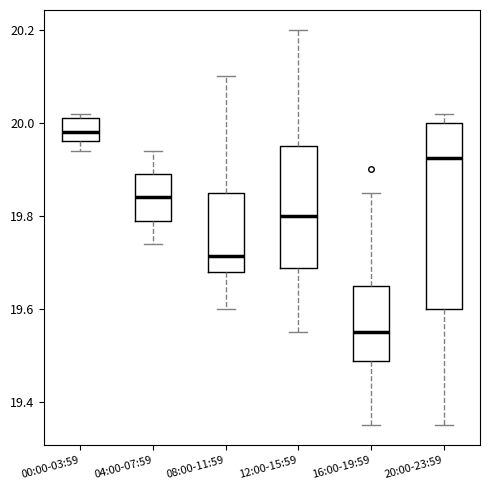

Where does the upper whisker of the box for 16:00-19:59 end on the y-axis? The values are not printed on the chart, so give them approximately, as read against the axis.

19.86